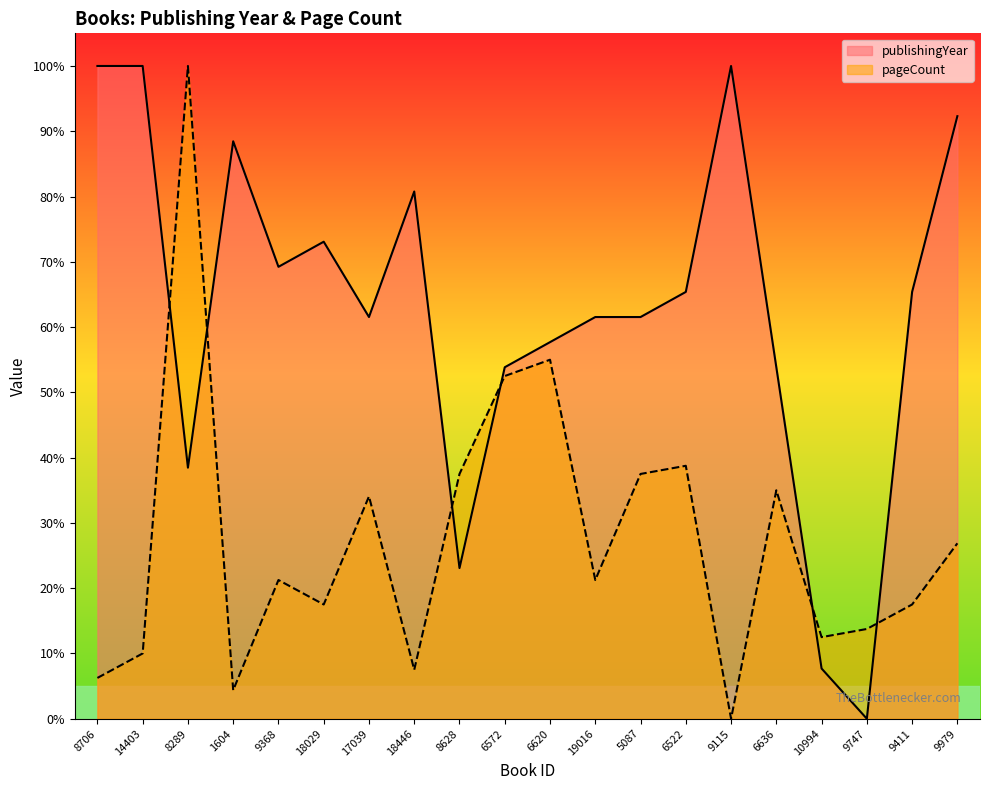

What are all the series names shown in the legend?

publishingYear, pageCount